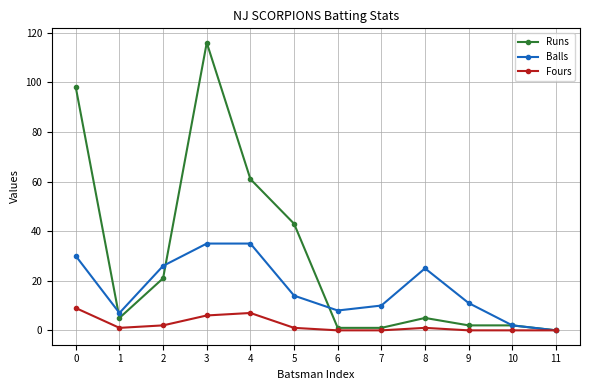

What is the average value of the Runs series?

30